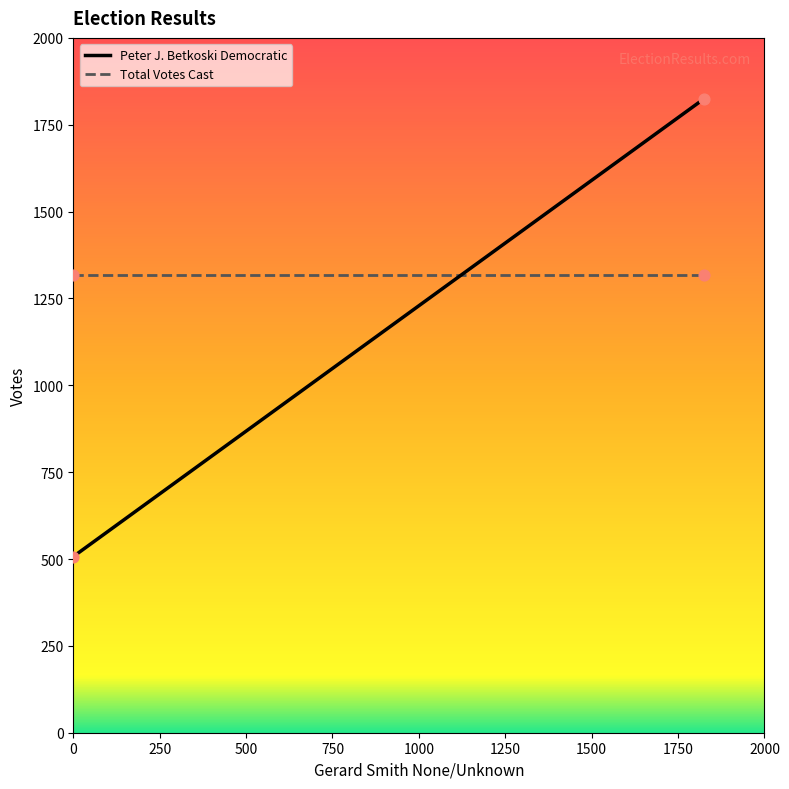

What are all the series names shown in the legend?

Peter J. Betkoski Democratic, Total Votes Cast